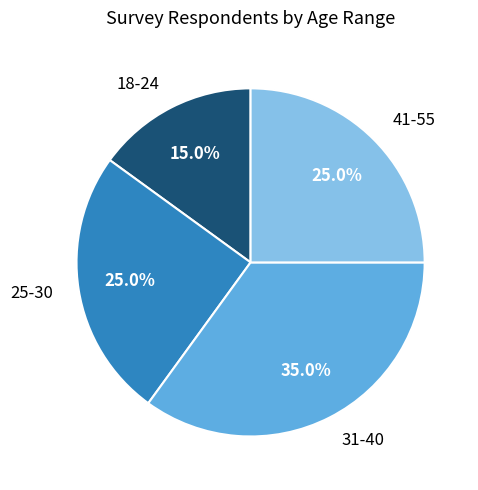

How many segments does this pie chart have?

4